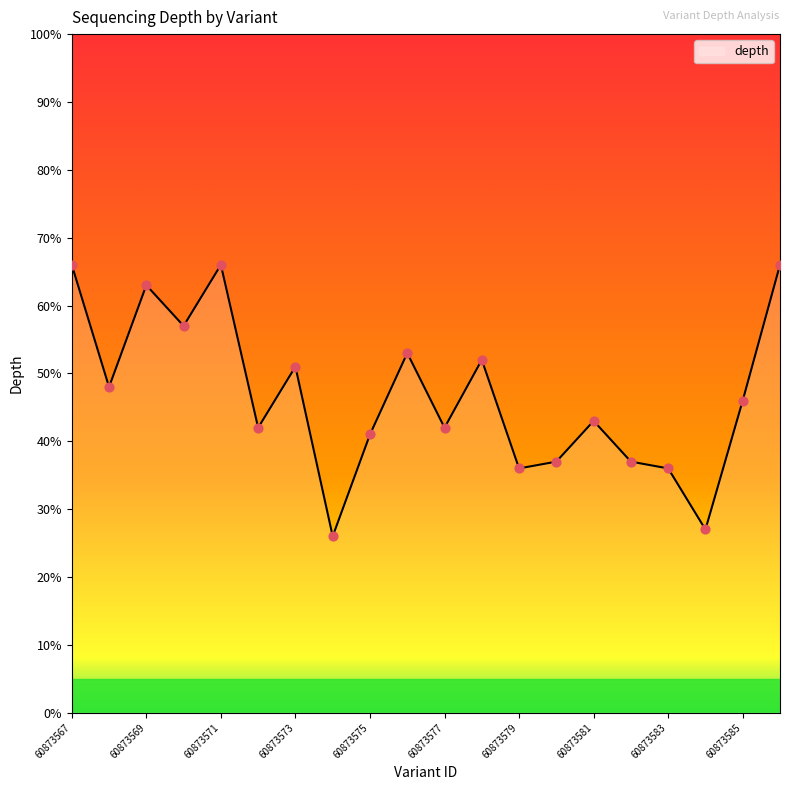

What is the difference between the maximum and minimum values?

40